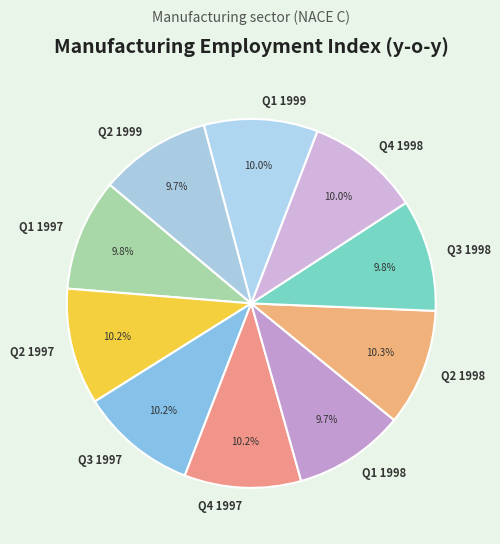

Does any single category account for the majority?

No